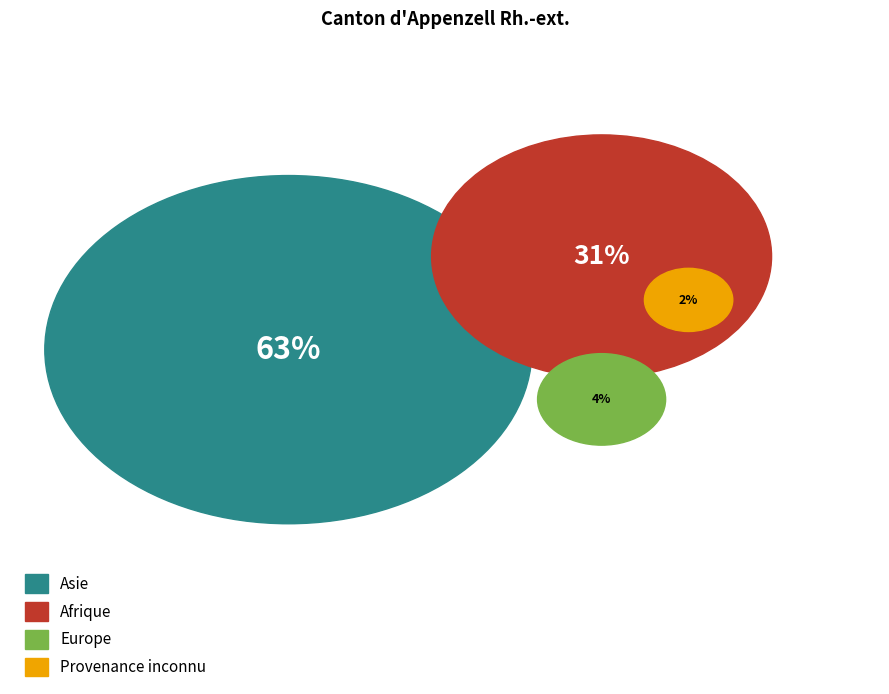

The Océanie slice represents 1% of the pie. True or false?

False